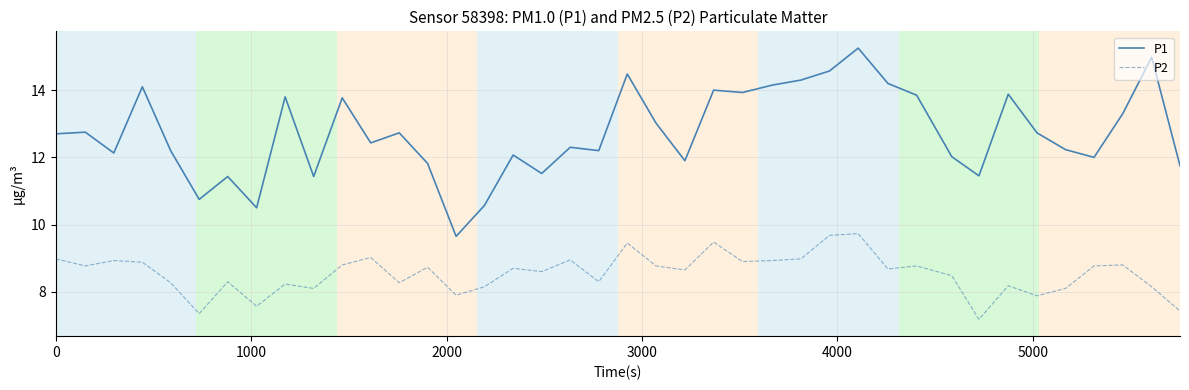

Which series has the largest range (max minus min)?

P1